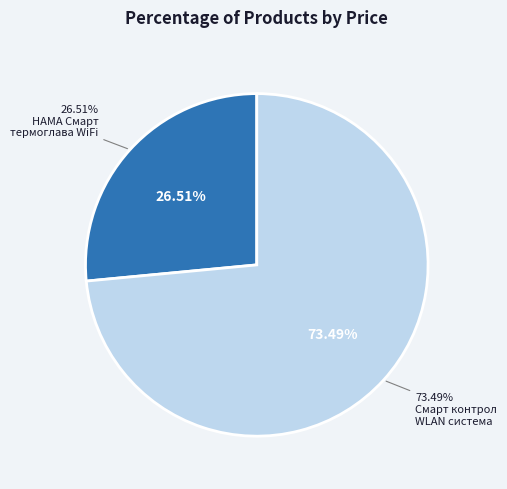

Between Смарт контрол WLAN система за отопление and HAMA Смарт термоглава за радиатор WiFi, which is larger?

Смарт контрол WLAN система за отопление